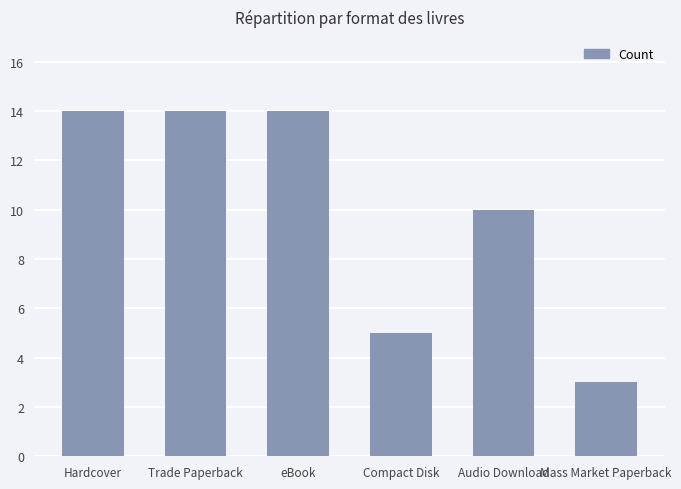

Reading left to right, extract all data points from this chart.

14	14	14	5	10	3